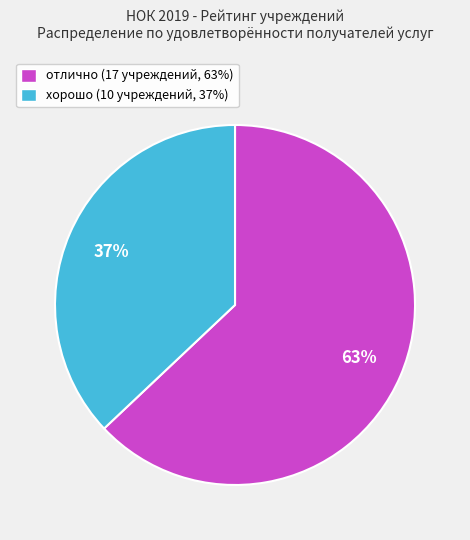

Does хорошо represent more than half of the total?

No